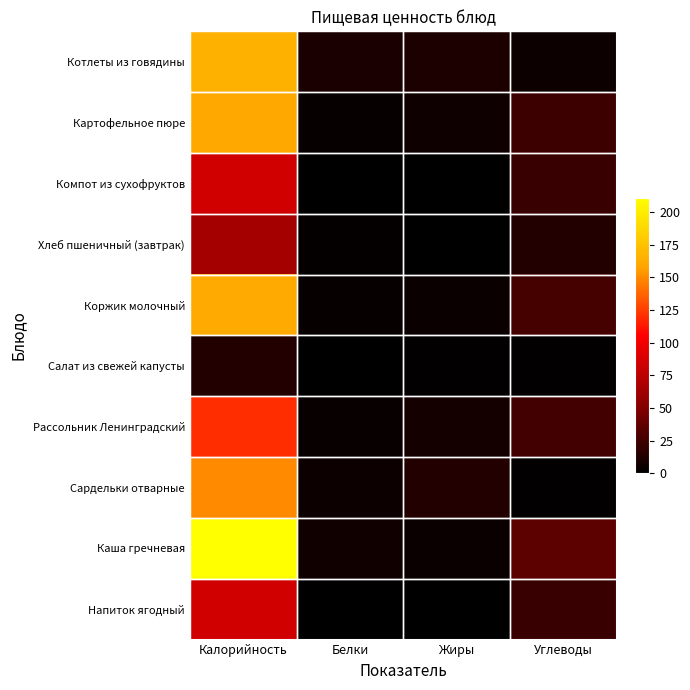

Reading left to right, what are all the values shown in this chart?

Котлеты из говядины: Калорийность=165.0	Белки=10.0	Жиры=11.0	Углеводы=5.3
Картофельное пюре: Калорийность=160.4	Белки=3.2	Жиры=6.1	Углеводы=23.3
Компот из сухофруктов: Калорийность=84.7	Белки=0.1	Жиры=0.0	Углеводы=21.7
Хлеб пшеничный (завтрак): Калорийность=64.7	Белки=2.0	Жиры=0.2	Углеводы=13.3
Коржик молочный: Калорийность=161.4	Белки=2.7	Жиры=4.7	Углеводы=27.0
Салат из свежей капусты: Калорийность=14.0	Белки=0.2	Жиры=1.0	Углеводы=1.1
Рассольник Ленинградский: Калорийность=119.9	Белки=4.0	Жиры=9.0	Углеводы=25.9
Сардельки отварные: Калорийность=150.0	Белки=5.5	Жиры=13.4	Углеводы=1.3
Каша гречневая: Калорийность=211.0	Белки=7.0	Жиры=4.3	Углеводы=36.0
Напиток ягодный: Калорийность=84.7	Белки=0.1	Жиры=0.0	Углеводы=21.7